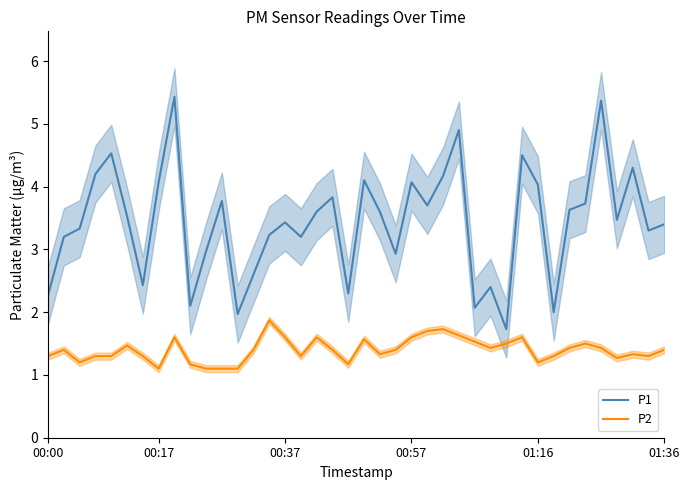

What is the smallest value displayed?

1.1